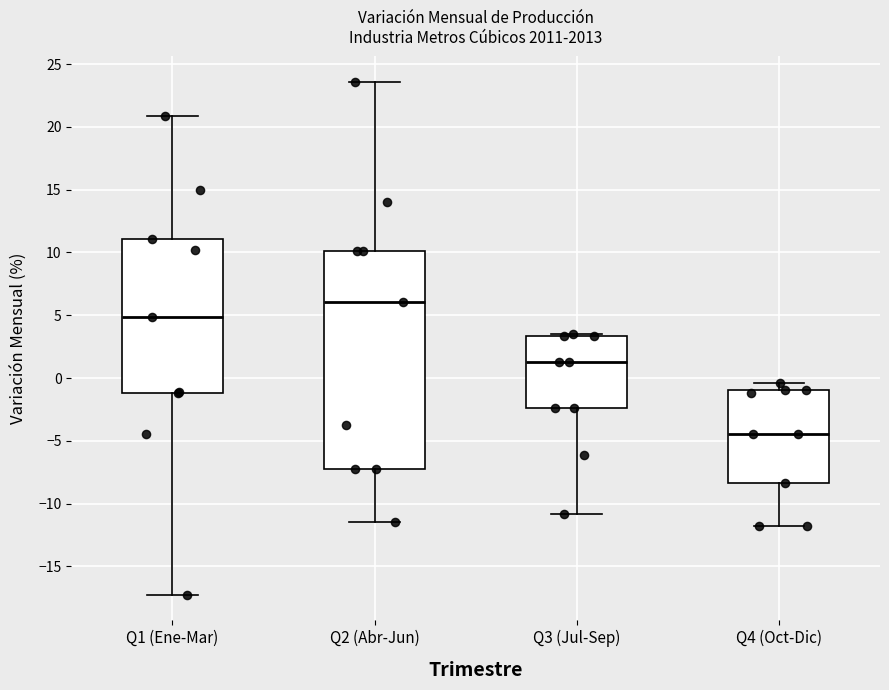

Comparing the boxes themselves (not the whiskers), which one is the tallest?

Q2 (Abr-Jun)